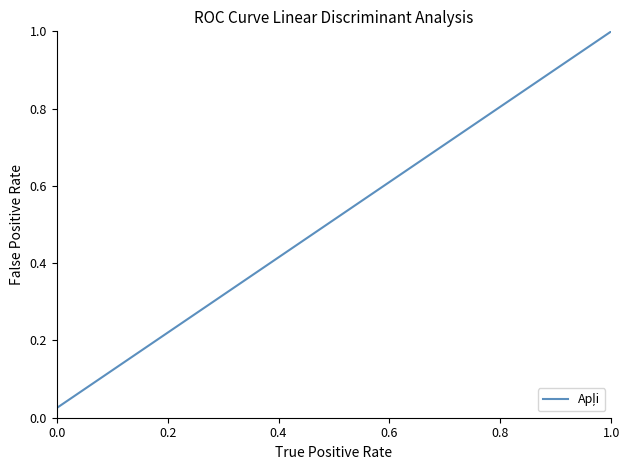

Is it true that the value at 1.0 is 0.3?

False